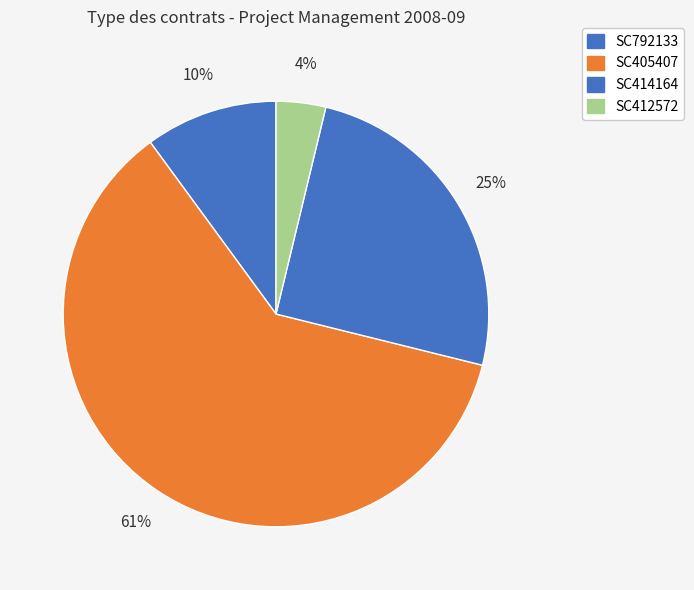

How many segments does this pie chart have?

4